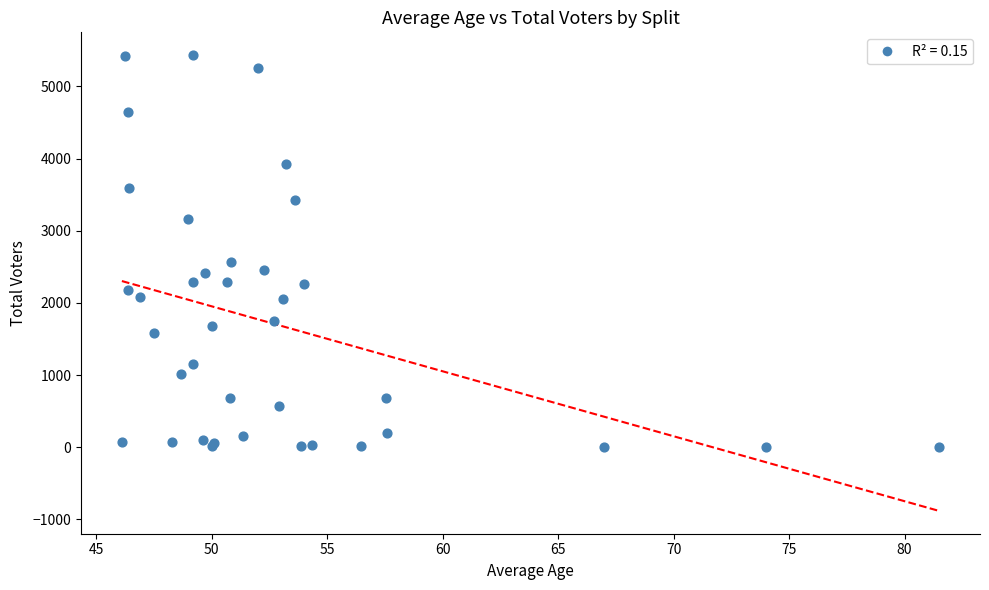

What Y value in the scatter plot is closest to 2717?

2573